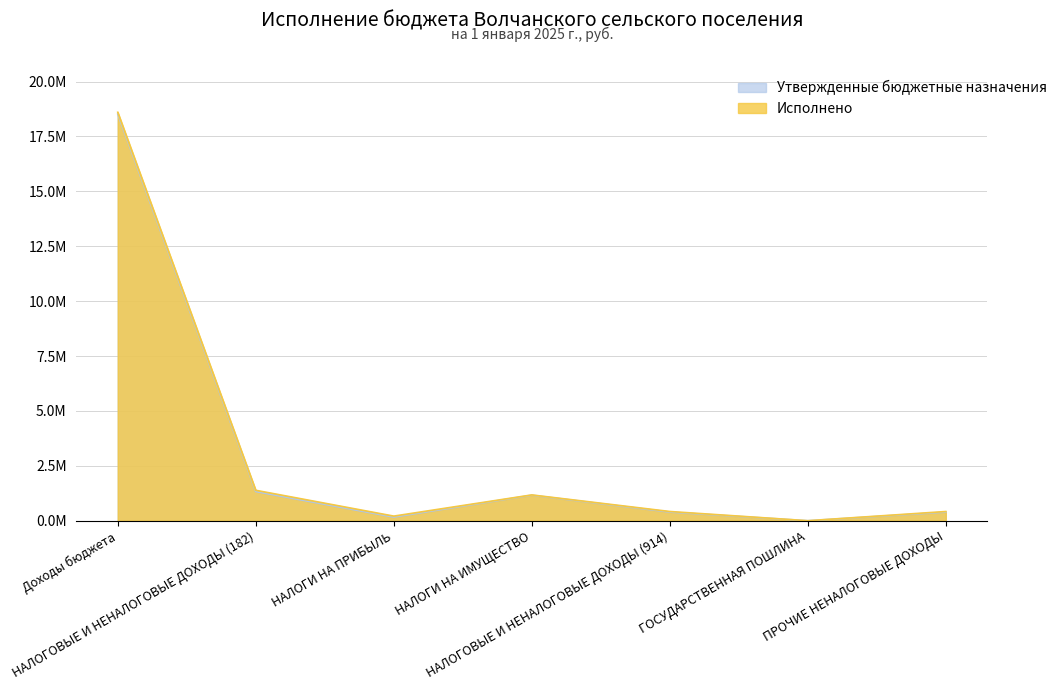

Is the value of Утвержденные бюджетные назначения at ПРОЧИЕ НЕНАЛОГОВЫЕ ДОХОДЫ greater than the value of Исполнено at НАЛОГИ НА ПРИБЫЛЬ?

Yes